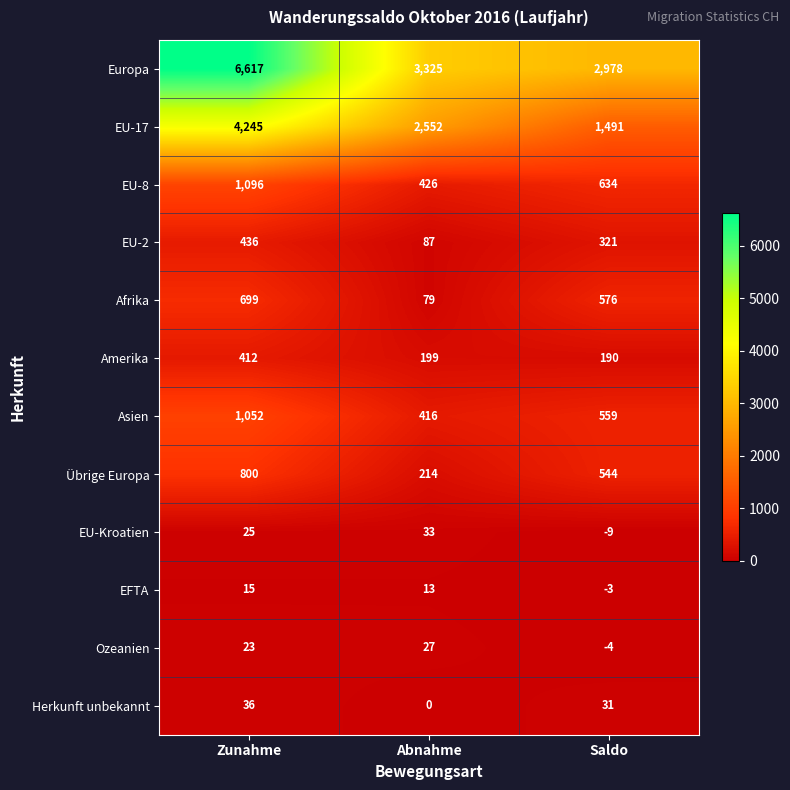

The EFTA series shows 20 at Abnahme. True or false?

False